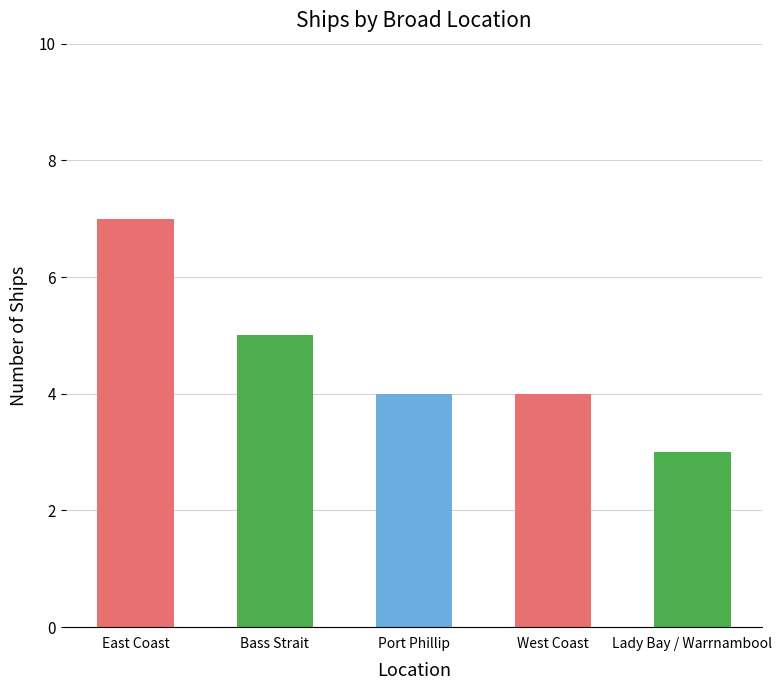

What is the label of the 4th bar from the right?

Bass Strait